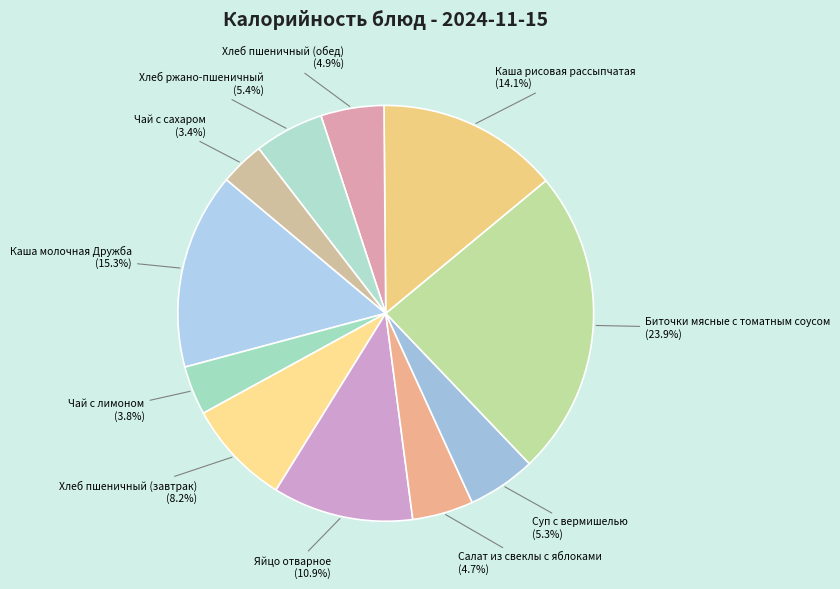

What percentage is the Суп с вермишелью slice, to the nearest percent?

5%